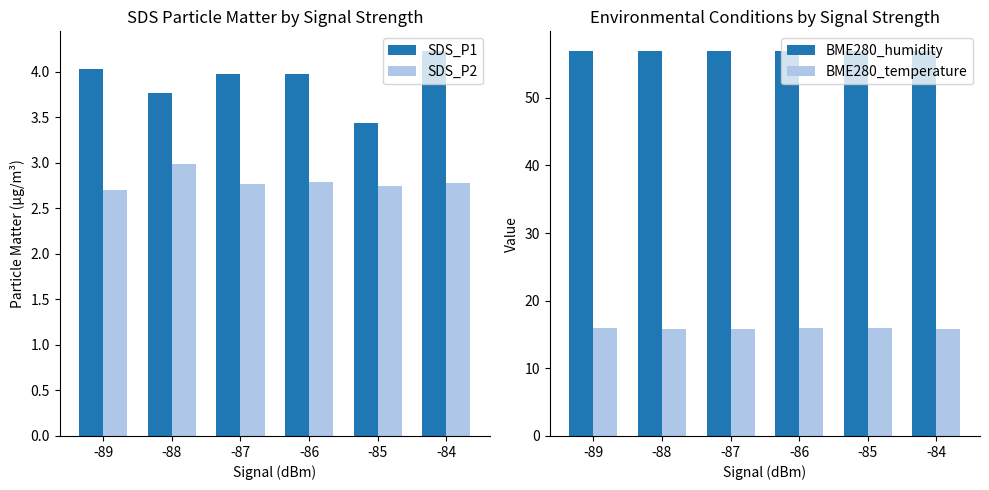

What are all the series names shown in the legend?

SDS_P1, SDS_P2, BME280_humidity, BME280_temperature